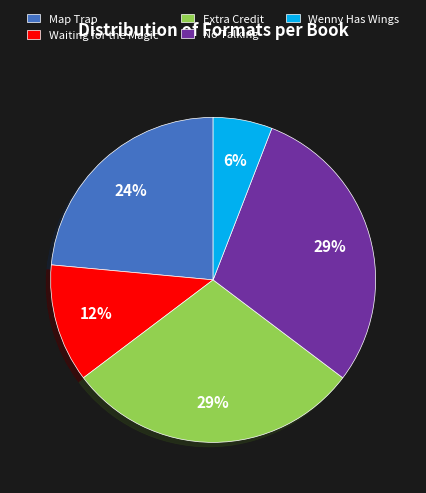

How many slices are in this pie chart?

5